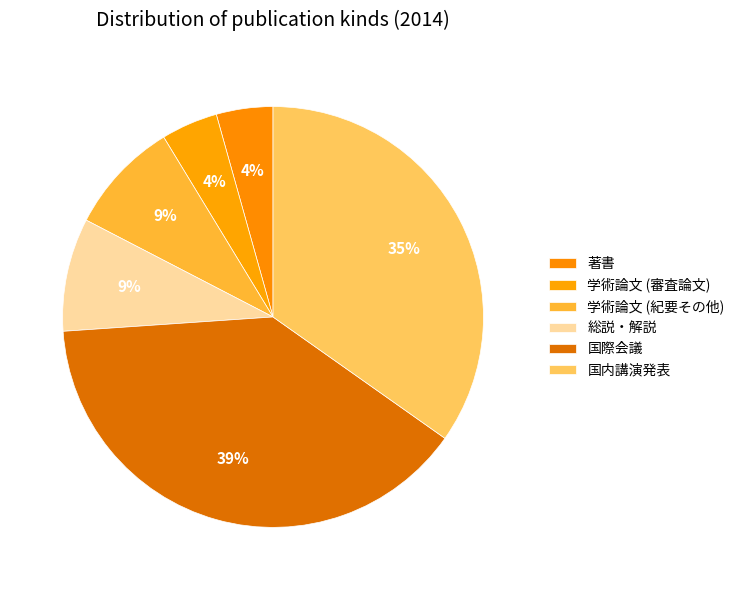

Count the number of slices in the pie.

6